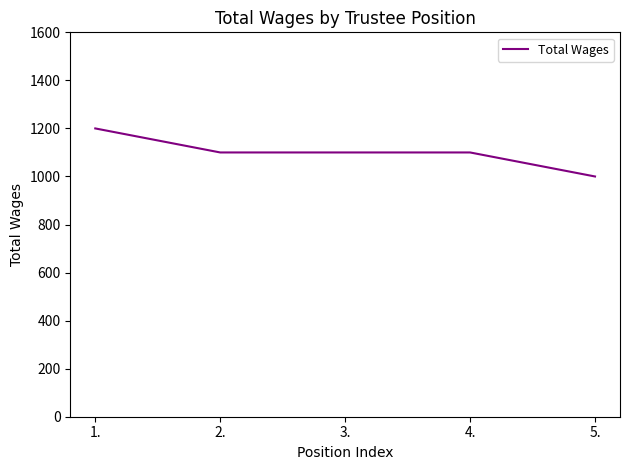

What is the maximum value shown in the chart?

1200